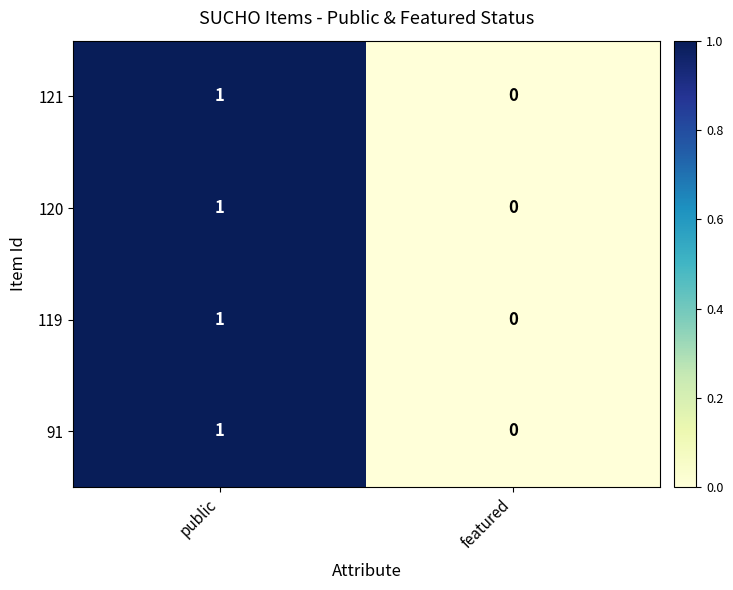

Reading left to right, transcribe all the data shown in this chart.

121: 1	0
120: 1	0
119: 1	0
91: 1	0